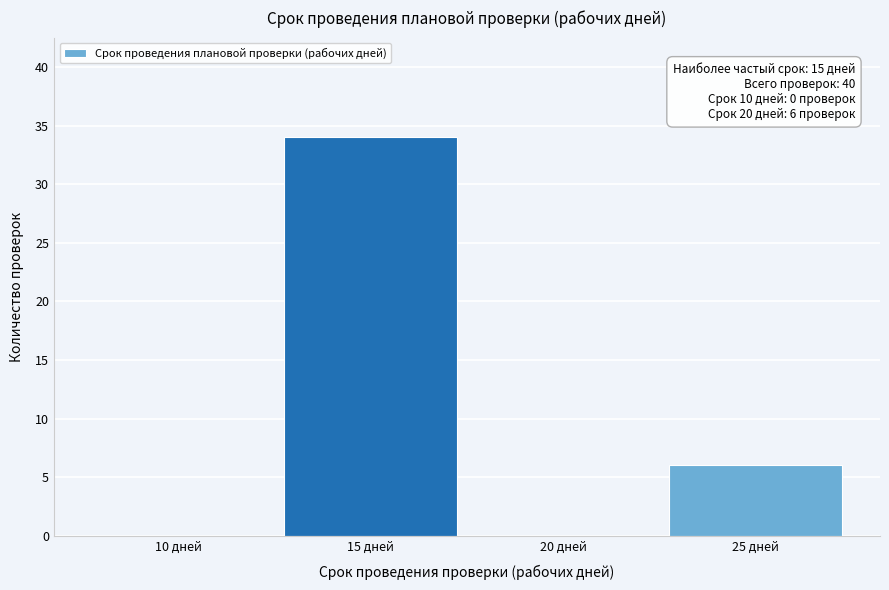

Reading left to right, transcribe all the data shown in this chart.

10 дней=0	15 дней=34	20 дней=0	25 дней=6